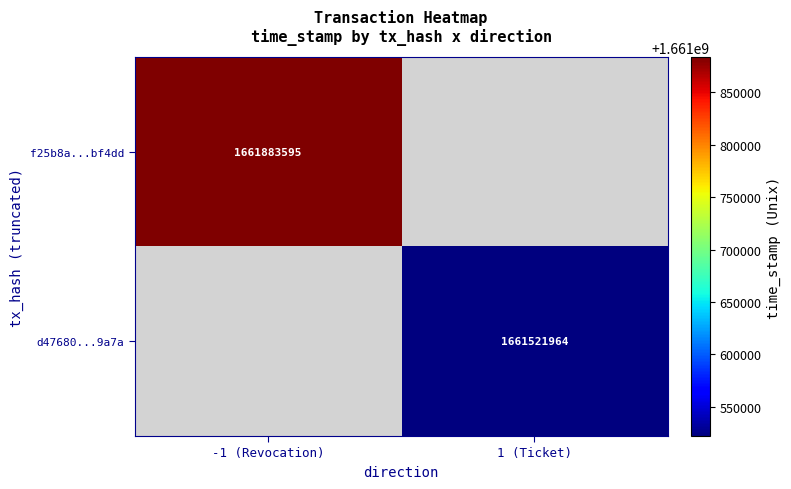

The value of f25b8a...bf4dd at -1 (Revocation) is 590898815. True or false?

False